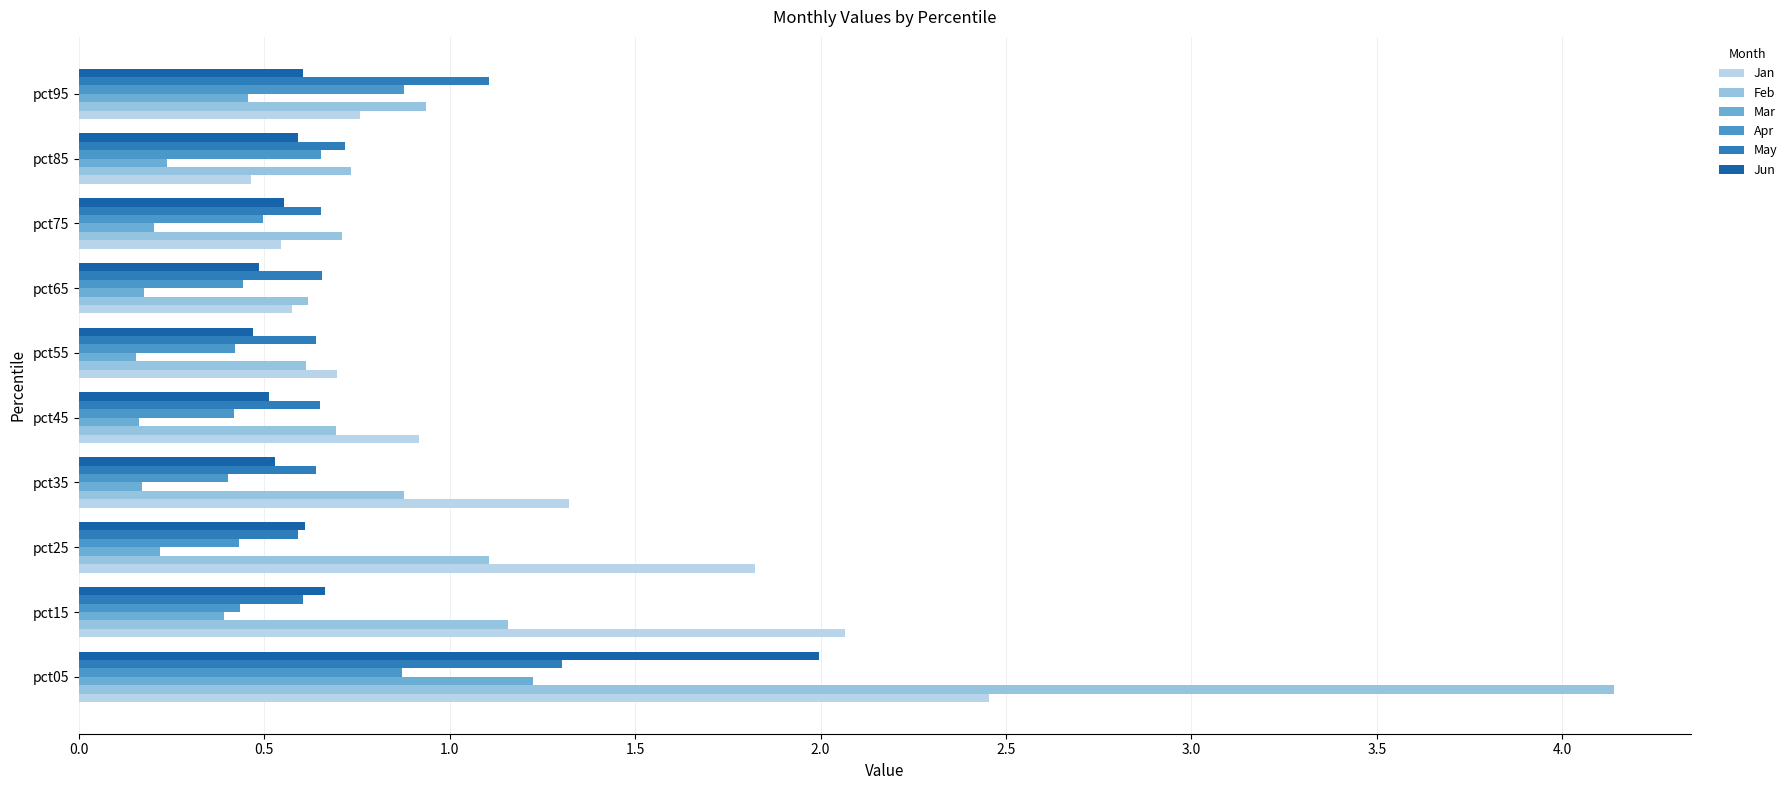

At how many categories does at least one series exceed 0?

10